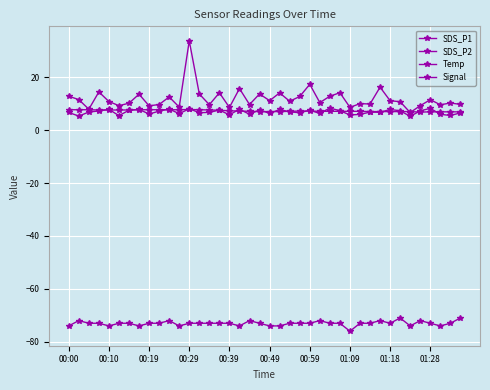

How many series are shown in this chart?

4